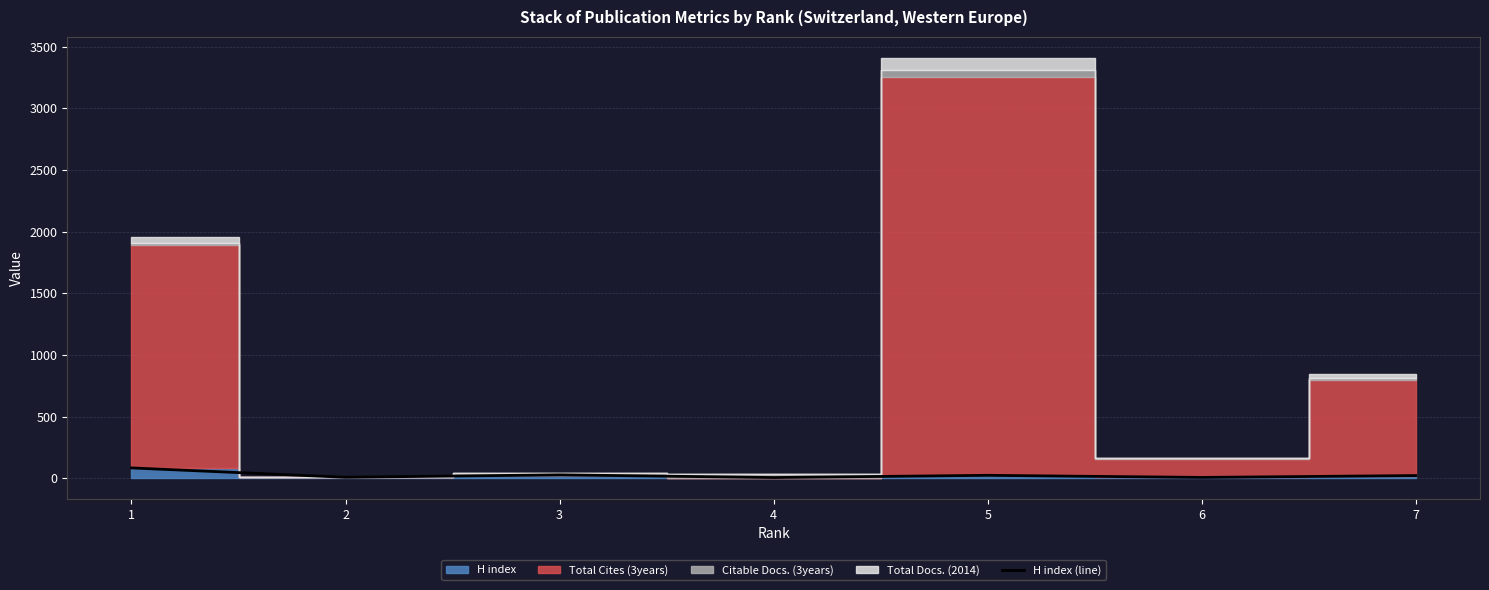

What is the change in value from 1 to 2?

-76